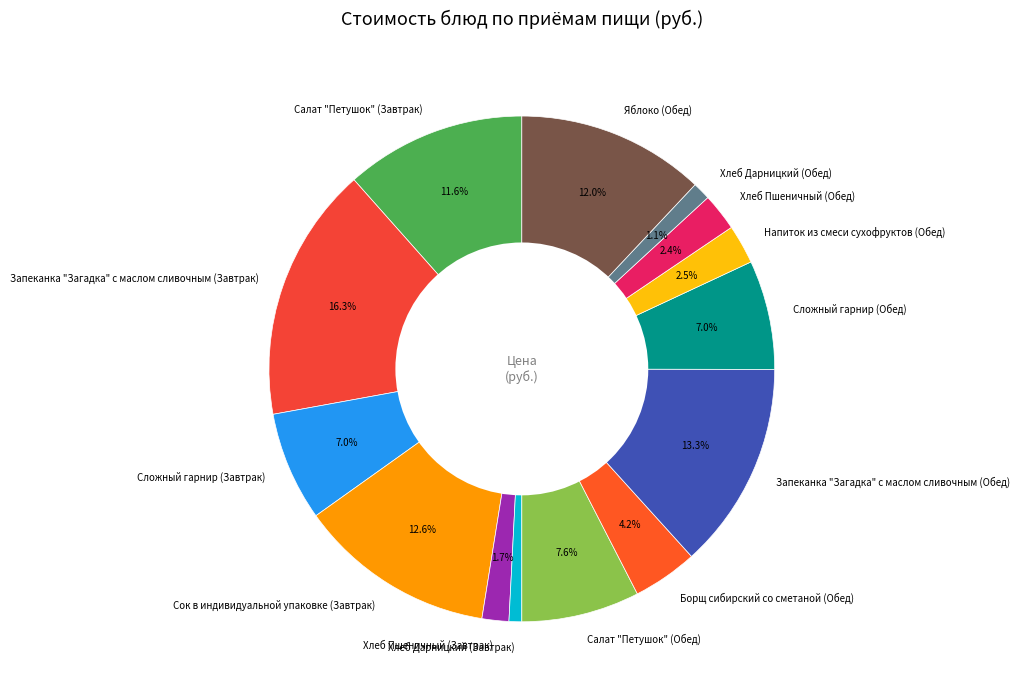

What portion of the pie excludes Сложный гарнир (Завтрак)?

93.0%